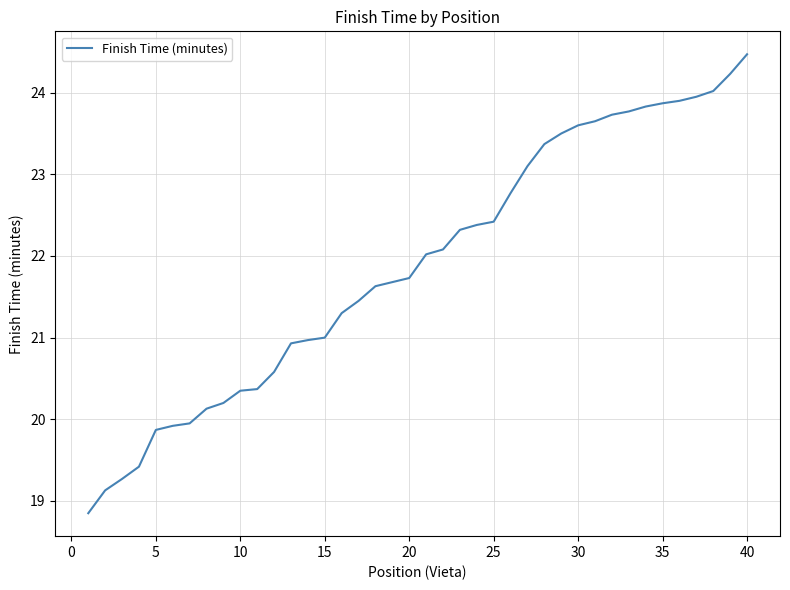

What is the difference between the maximum and minimum values?

5.6